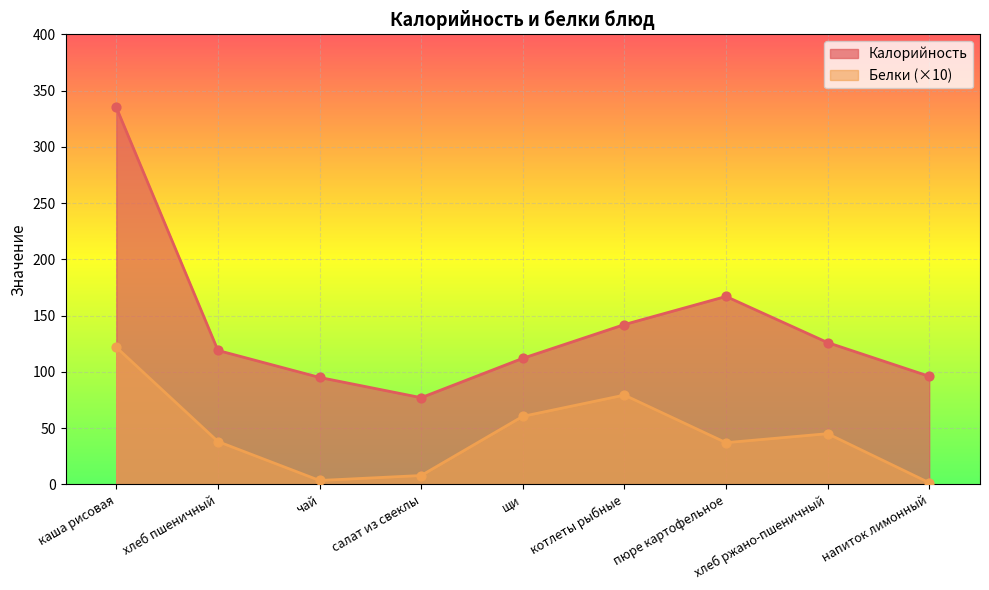

Which series has the largest Y range (max minus min)?

Калорийность